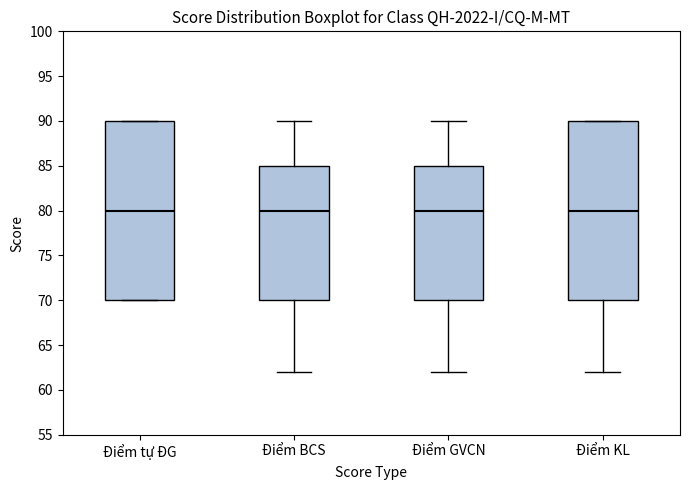

Reading left to right, read every box against the y-axis: the position of its median line, the range the box covers, and the ends of its whiskers. The values are not printed on the chart, so give them approximately, as read against the axis.

Điểm tự ĐG: median 80, box 70 to 90, whiskers 70 to 90
Điểm BCS: median 80, box 70 to 85, whiskers 62 to 90
Điểm GVCN: median 80, box 70 to 85, whiskers 62 to 90
Điểm KL: median 80, box 70 to 90, whiskers 62 to 90